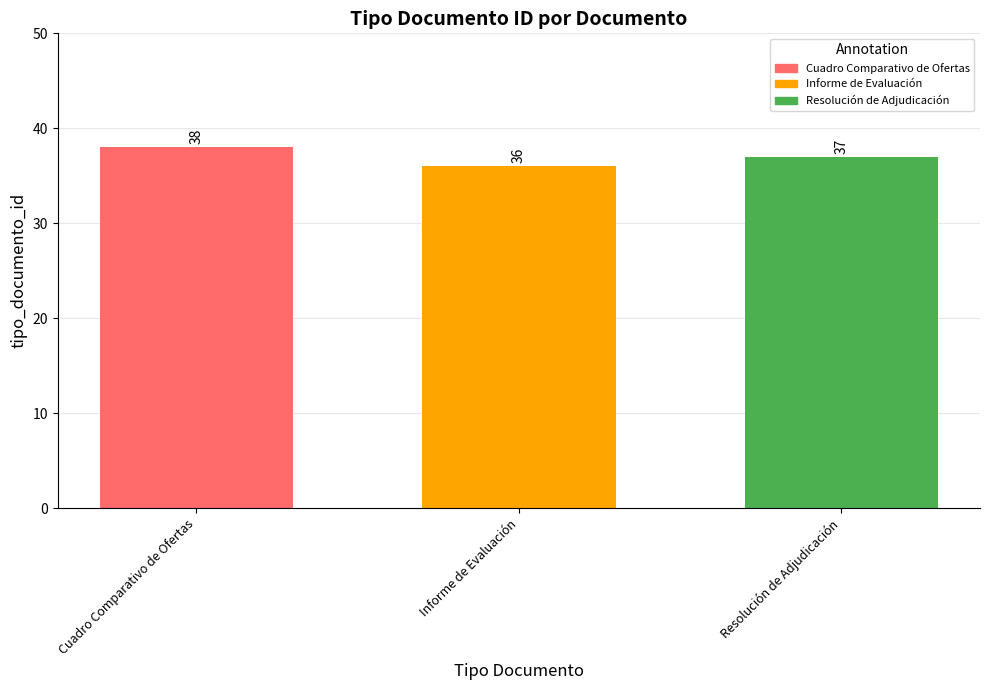

What is the smallest value displayed?

36